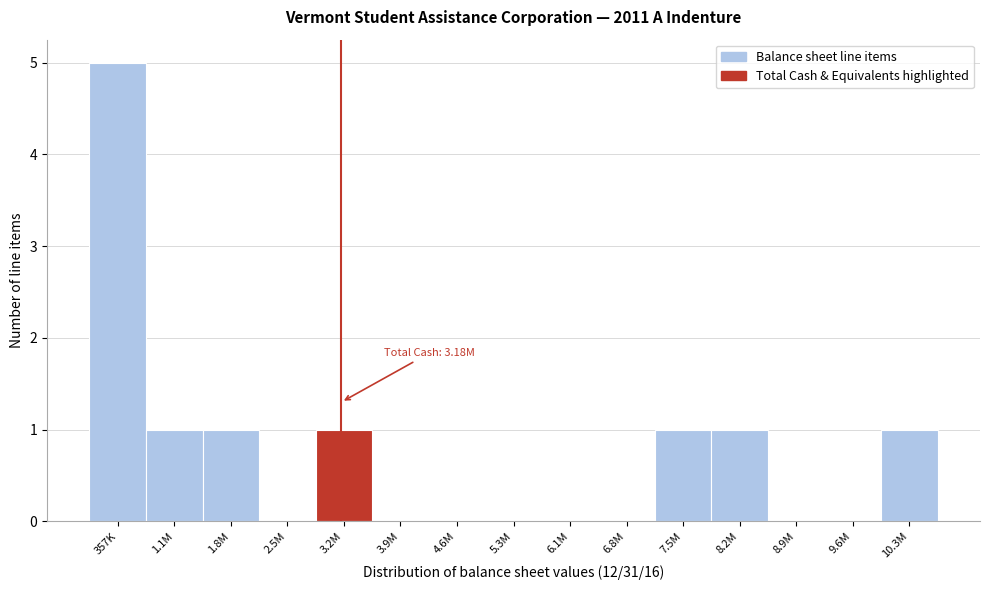

Reading left to right, transcribe all the data shown in this chart.

357K=5	1.1M=1	1.8M=1	2.5M=0	3.2M=1	3.9M=0	4.6M=0	5.3M=0	6.1M=0	6.8M=0	7.5M=1	8.2M=1	8.9M=0	9.6M=0	10.3M=1